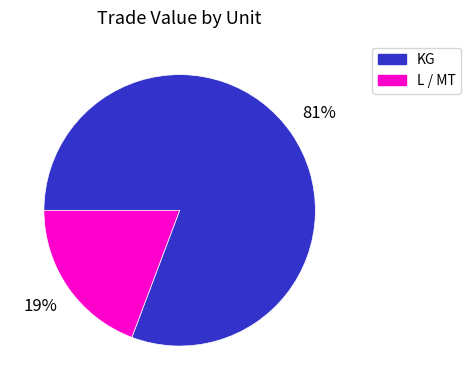

Is there a majority slice in this chart?

Yes